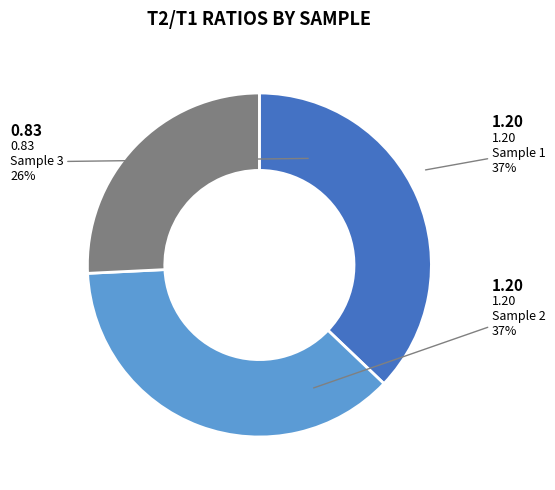

What portion of the pie excludes Sample 2?

62.9%